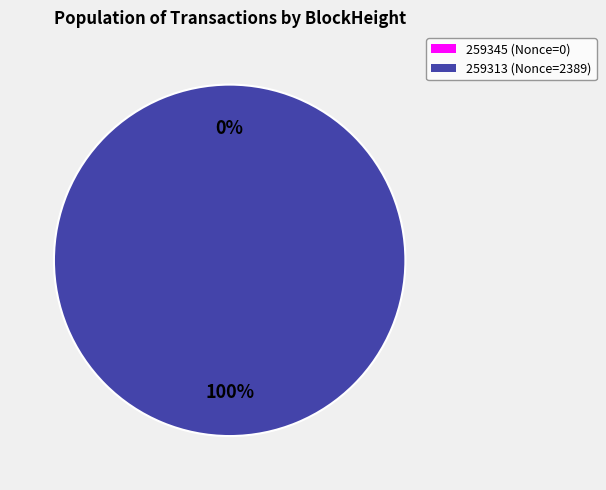

Rank the categories by value from lowest to highest.

259345, 259313